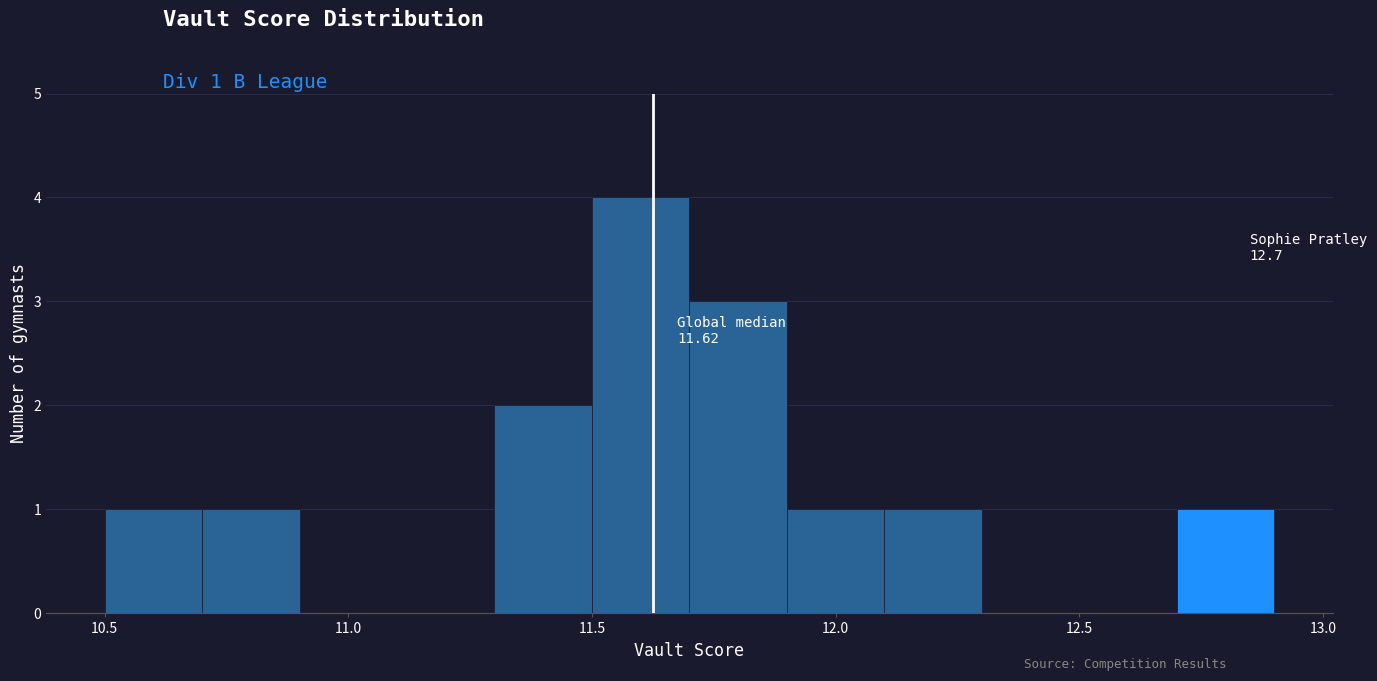

Which range on the x-axis has the tallest bar?

11.5 to 11.7